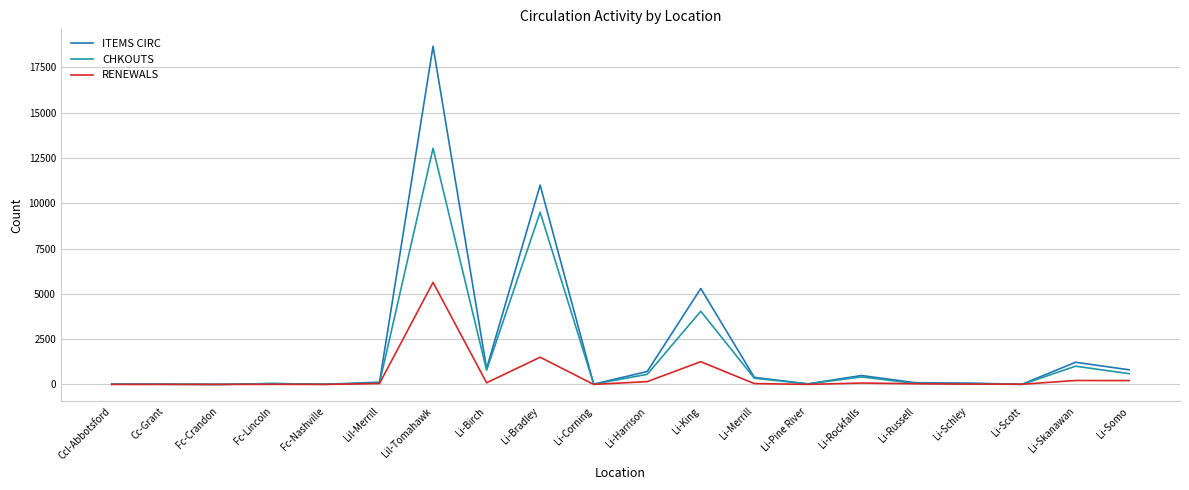

Does the chart have visible grid lines?

Yes